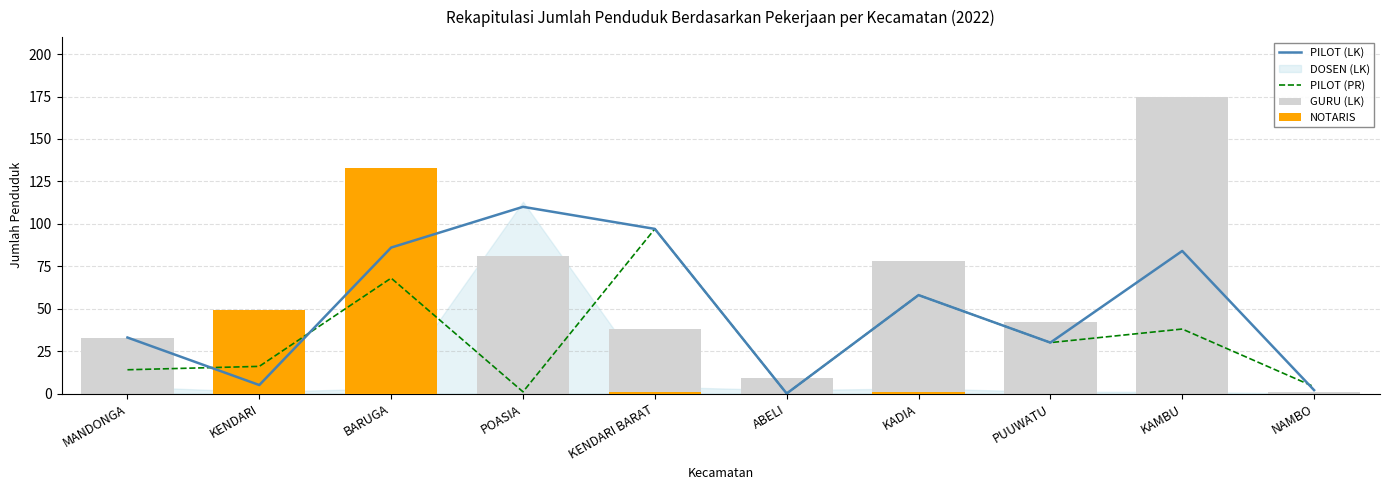

Between MANDONGA and ABELI, which is larger?

MANDONGA